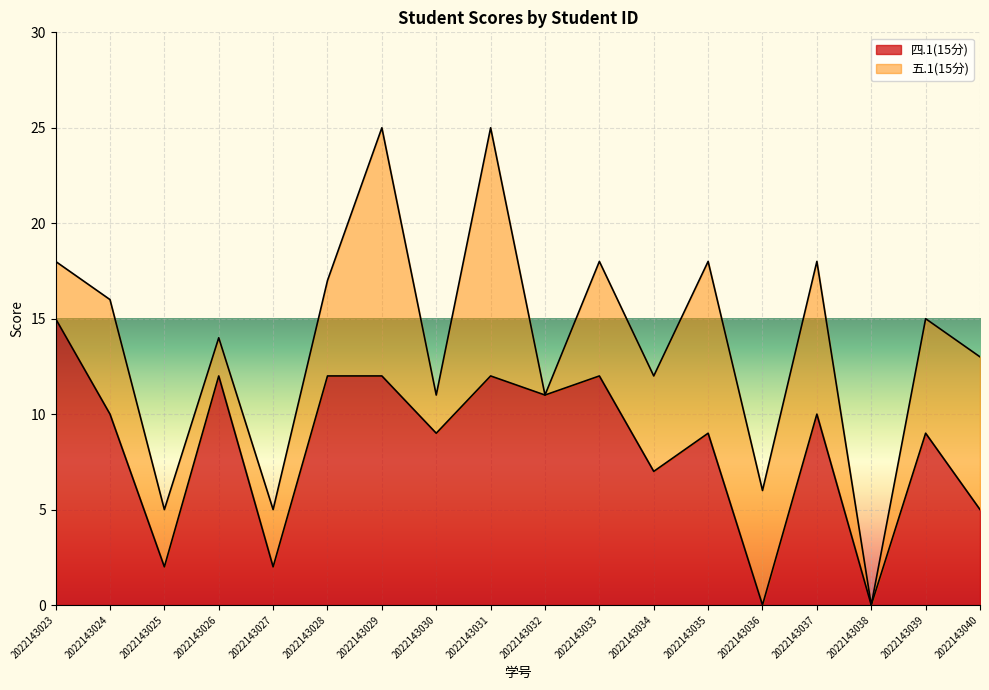

How many categories are shown in the chart?

18